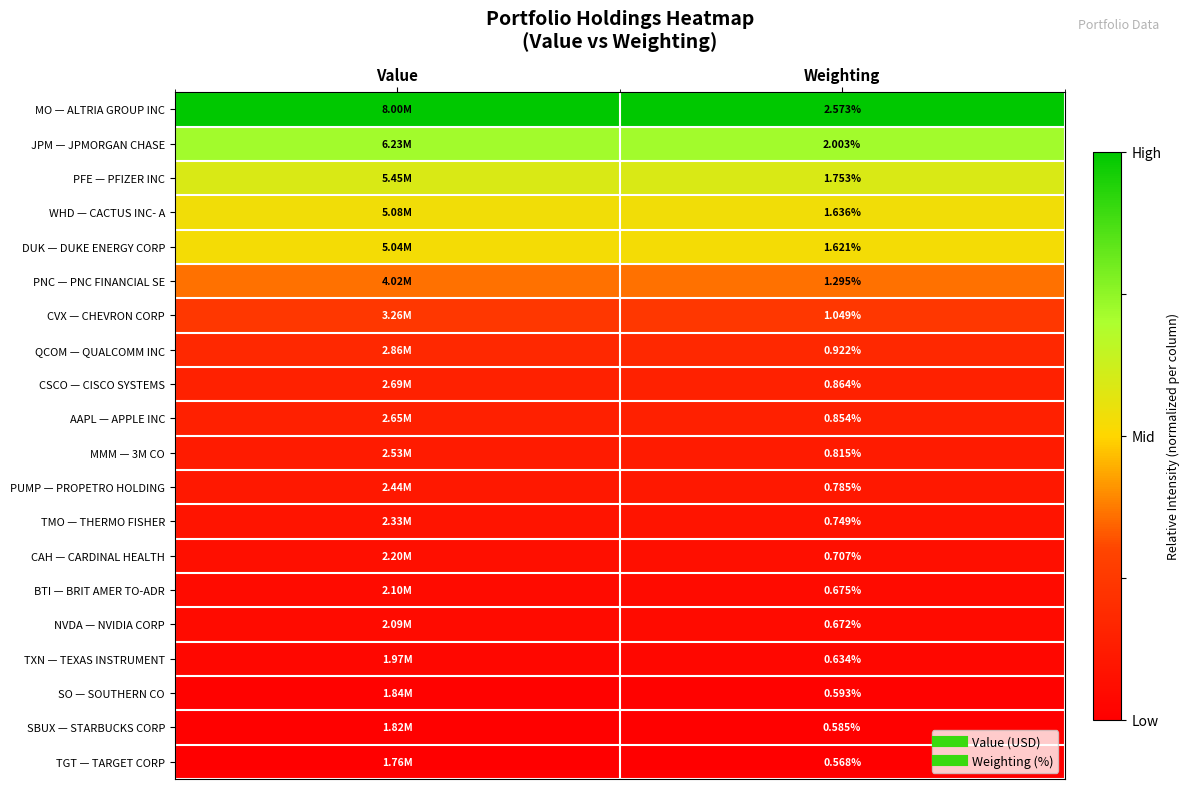

Rank the series at Value from highest to lowest value.

MO — ALTRIA GROUP INC, JPM — JPMORGAN CHASE, PFE — PFIZER INC, WHD — CACTUS INC- A, DUK — DUKE ENERGY CORP, PNC — PNC FINANCIAL SE, CVX — CHEVRON CORP, QCOM — QUALCOMM INC, CSCO — CISCO SYSTEMS, AAPL — APPLE INC, MMM — 3M CO, PUMP — PROPETRO HOLDING, TMO — THERMO FISHER, CAH — CARDINAL HEALTH, BTI — BRIT AMER TO-ADR, NVDA — NVIDIA CORP, TXN — TEXAS INSTRUMENT, SO — SOUTHERN CO, SBUX — STARBUCKS CORP, TGT — TARGET CORP